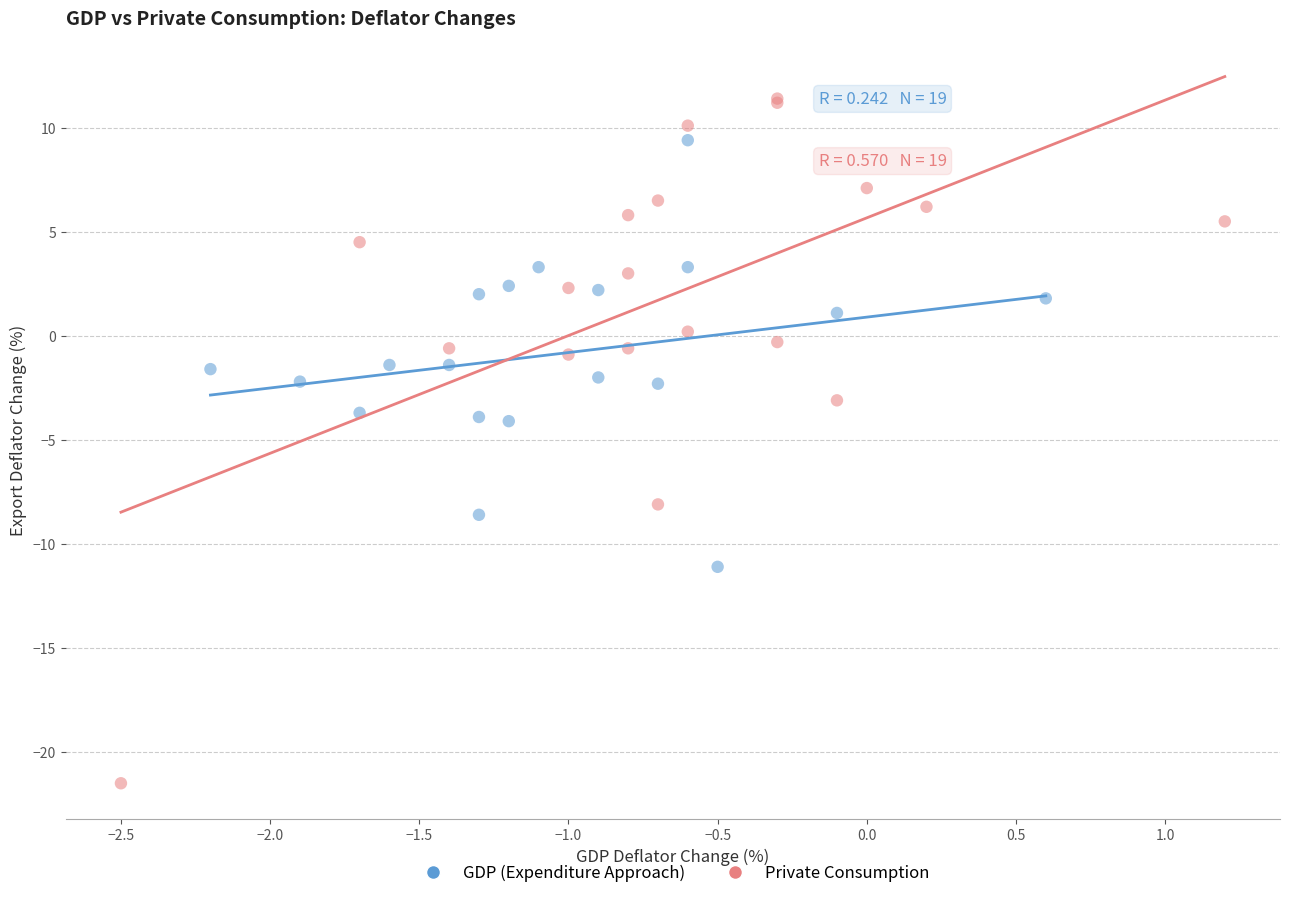

Which series reaches the maximum Y coordinate?

Private Consumption